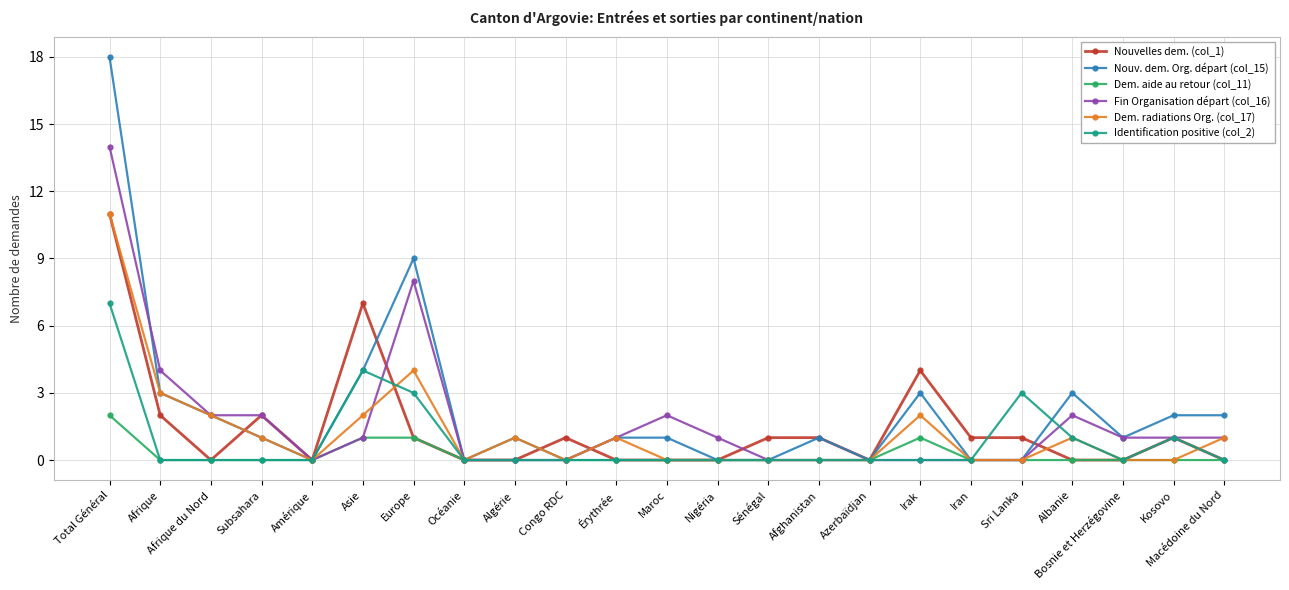

Is it true that Dem. radiations Org. (col_17) equals 0 at Bosnie et Herzégovine?

True